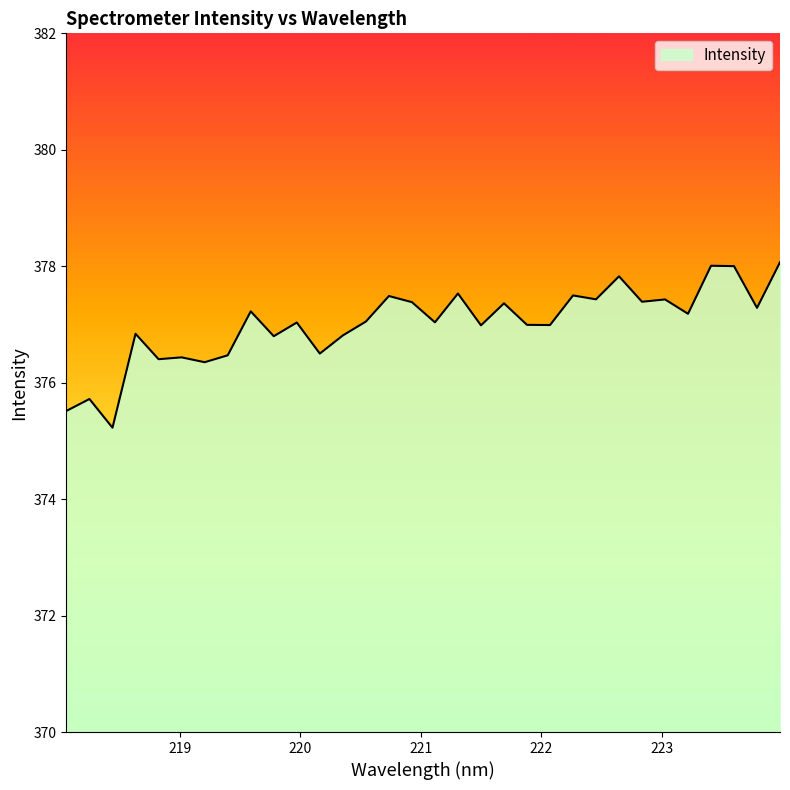

What is the difference between the maximum and minimum values?

2.8